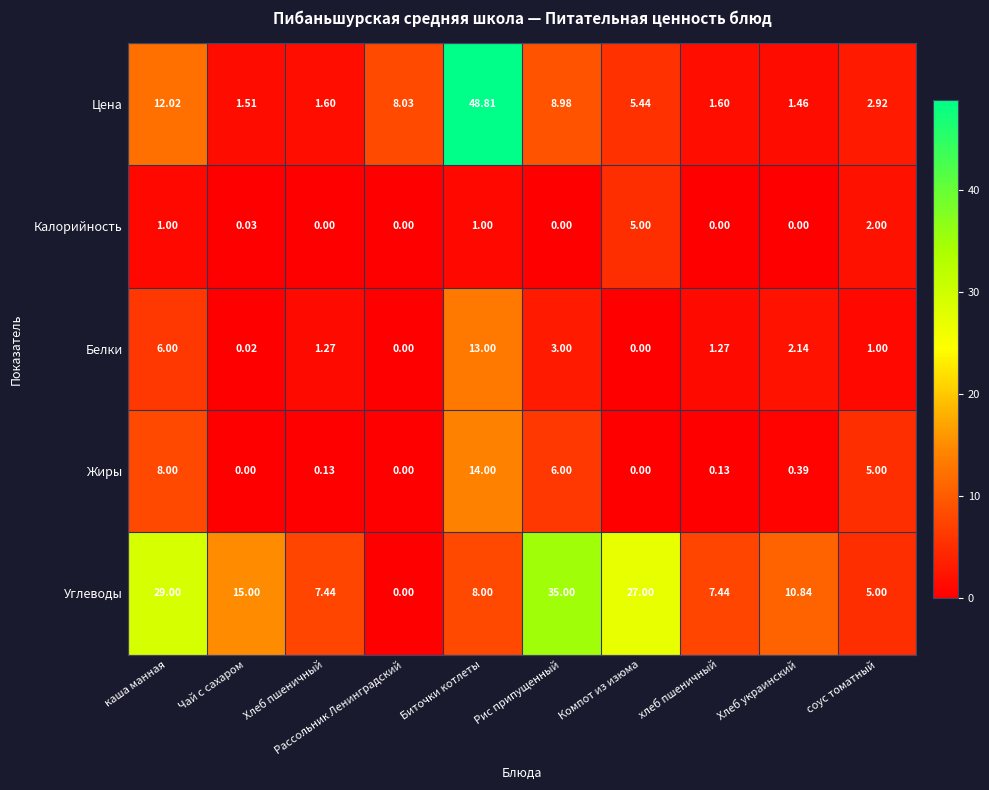

How many positive values does the Углеводы series have?

9